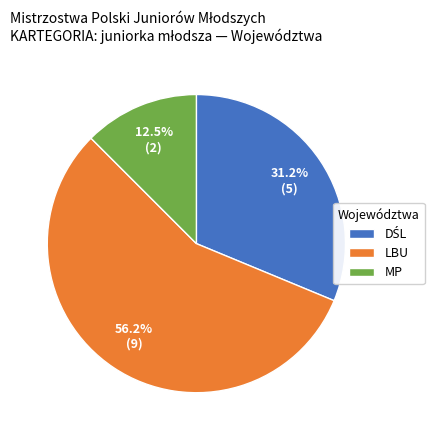

Which slice represents more than half of the pie?

LBU